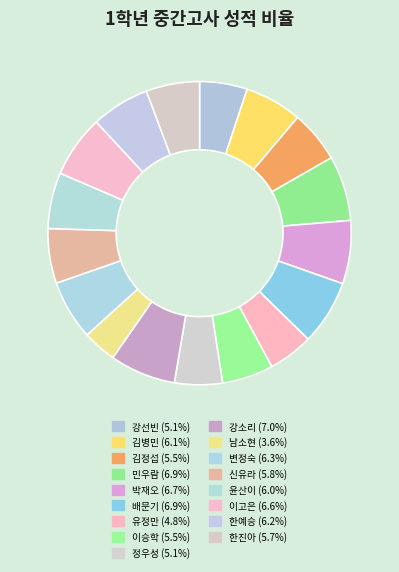

What is the smallest slice in the pie chart?

남소현